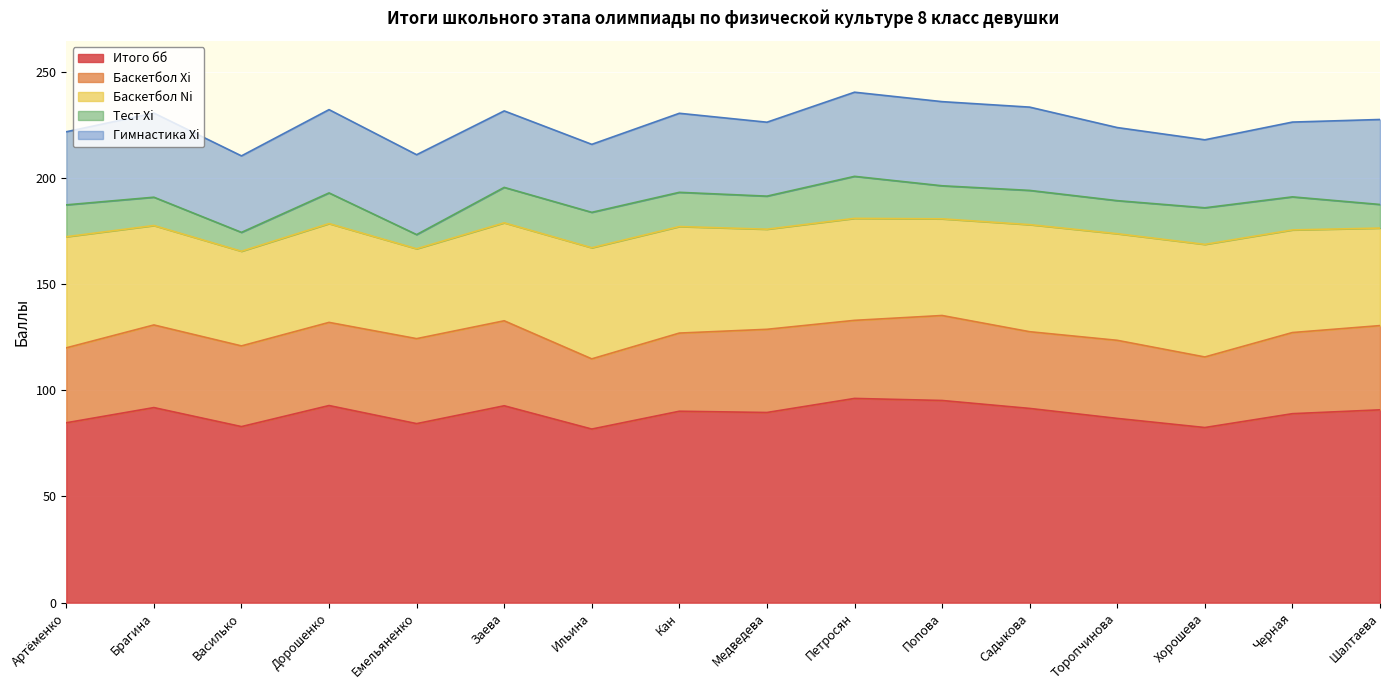

What is the value of the Гимнастика Xi point at the 14th from the left?

32.0